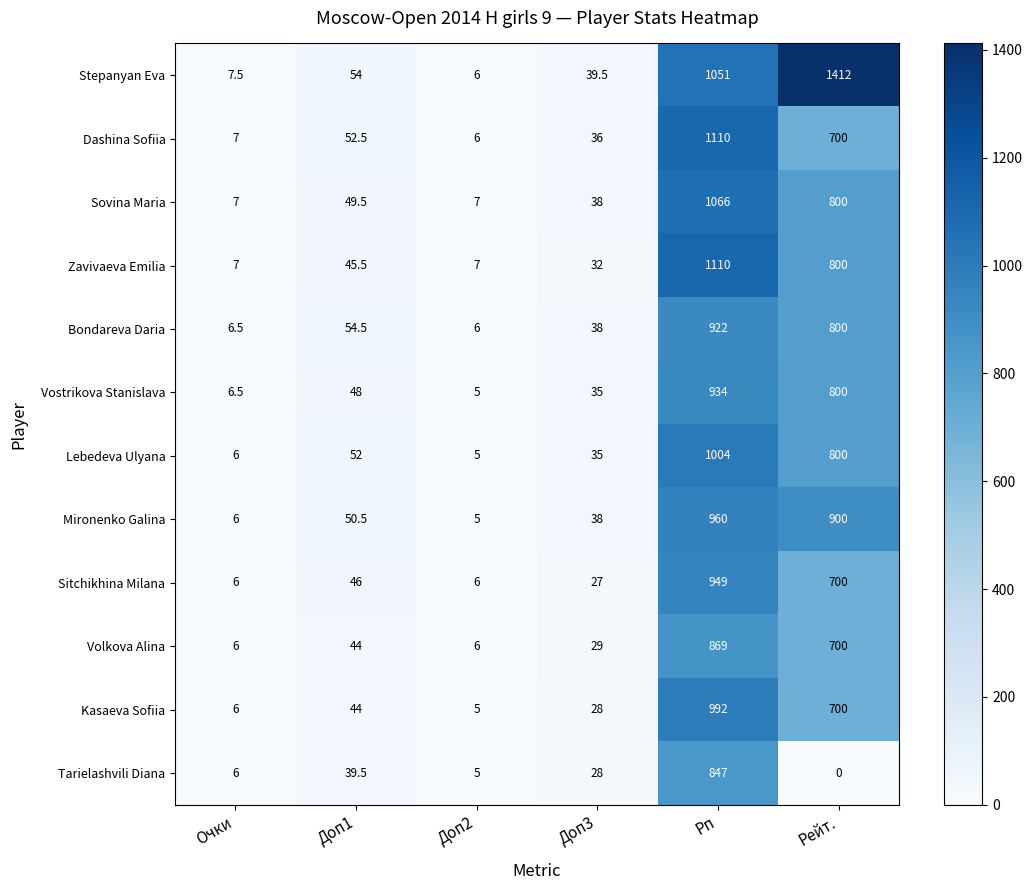

What value does the Dashina Sofiia series have at Доп1?

52.5